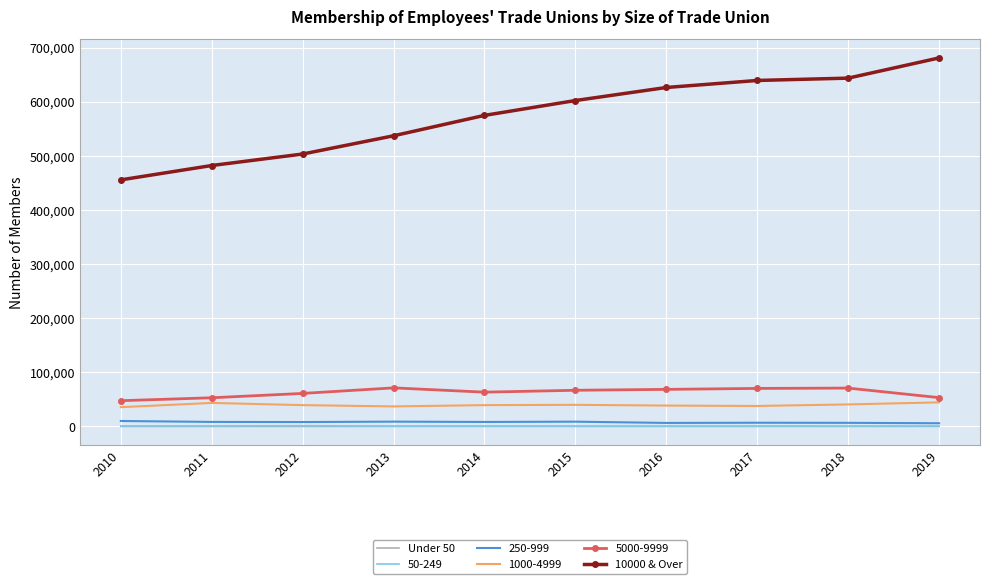

Which series has the largest total across all categories?

10000 & Over